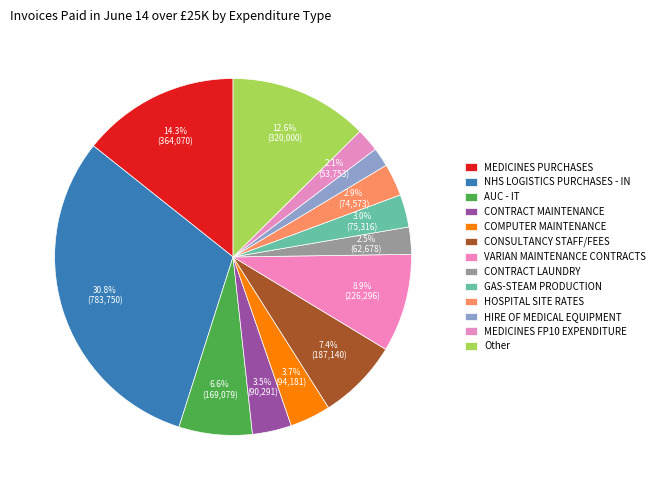

The MEDICINES PURCHASES slice represents 14% of the pie. True or false?

True